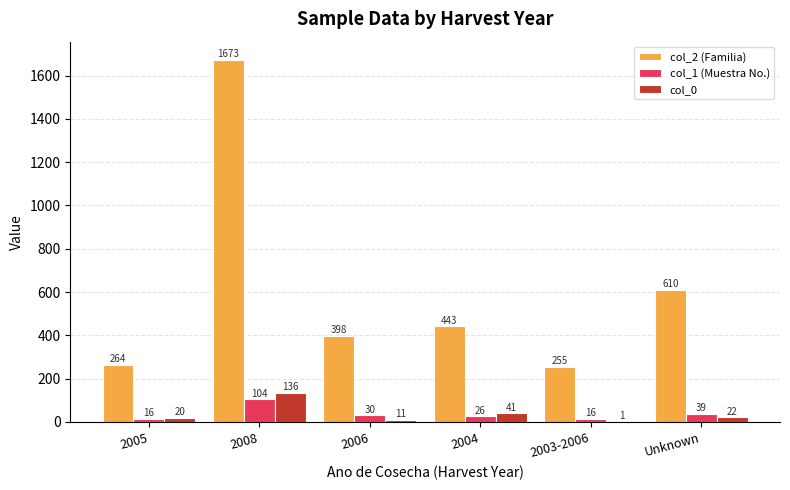

Where is col_2 (Familia) nearest to the value 964?

Unknown